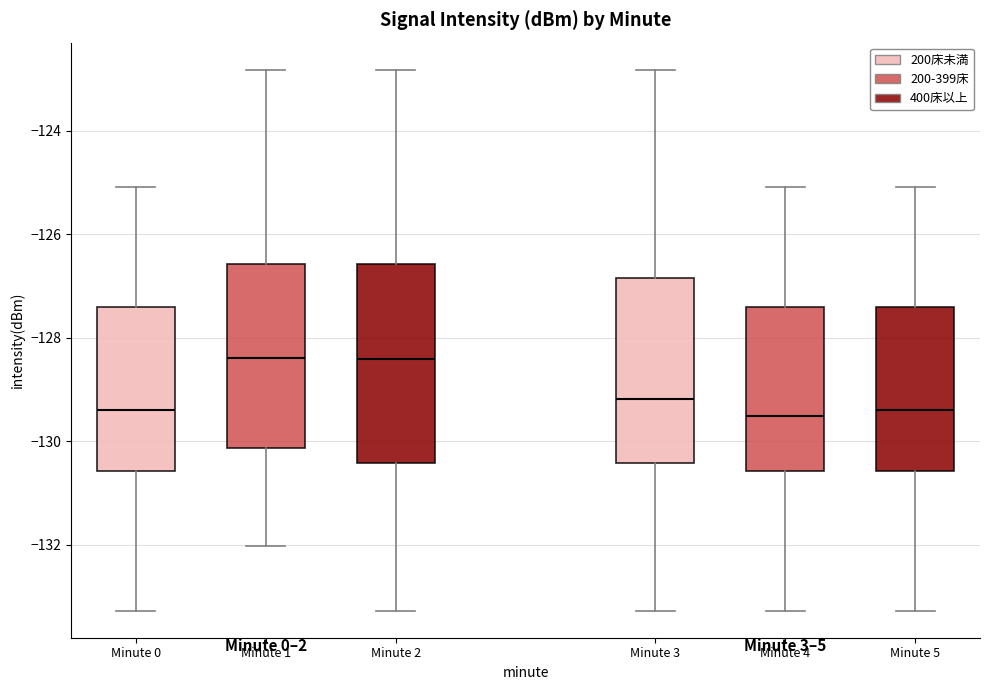

Reading left to right, transcribe this box plot: for each box, give where its median line is, the range the box spans, and where its two whiskers end, as read against the y-axis. The values are not printed on the chart, so give them approximately, as read against the axis.

Minute 0: median -129.4, box -130.6 to -127.4, whiskers -133.2 to -125.0
Minute 1: median -128.4, box -130.2 to -126.6, whiskers -132.0 to -122.8
Minute 2: median -128.4, box -130.4 to -126.6, whiskers -133.2 to -122.8
Minute 3: median -129.2, box -130.4 to -126.8, whiskers -133.2 to -122.8
Minute 4: median -129.6, box -130.6 to -127.4, whiskers -133.2 to -125.0
Minute 5: median -129.4, box -130.6 to -127.4, whiskers -133.2 to -125.0